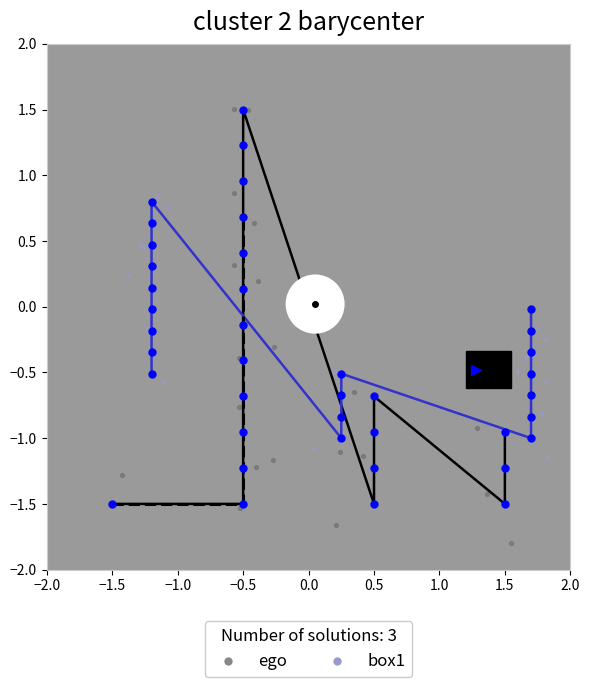

Which series reaches the maximum Y coordinate?

ego